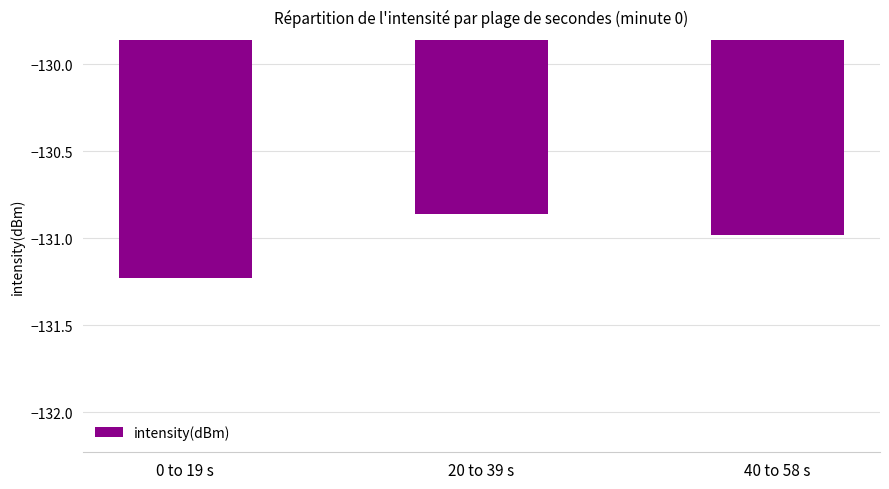

What is the difference between the maximum and minimum values?

0.4